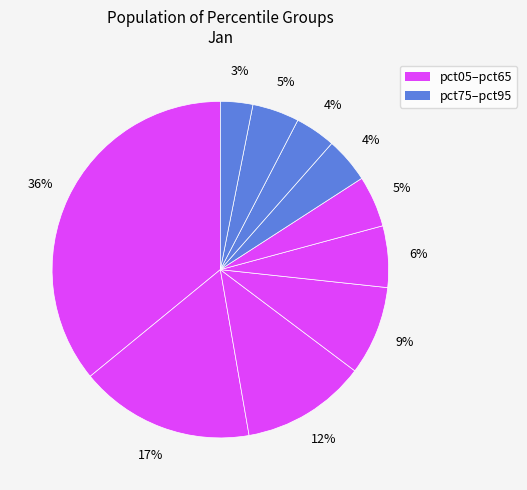

Count the number of slices in the pie.

10